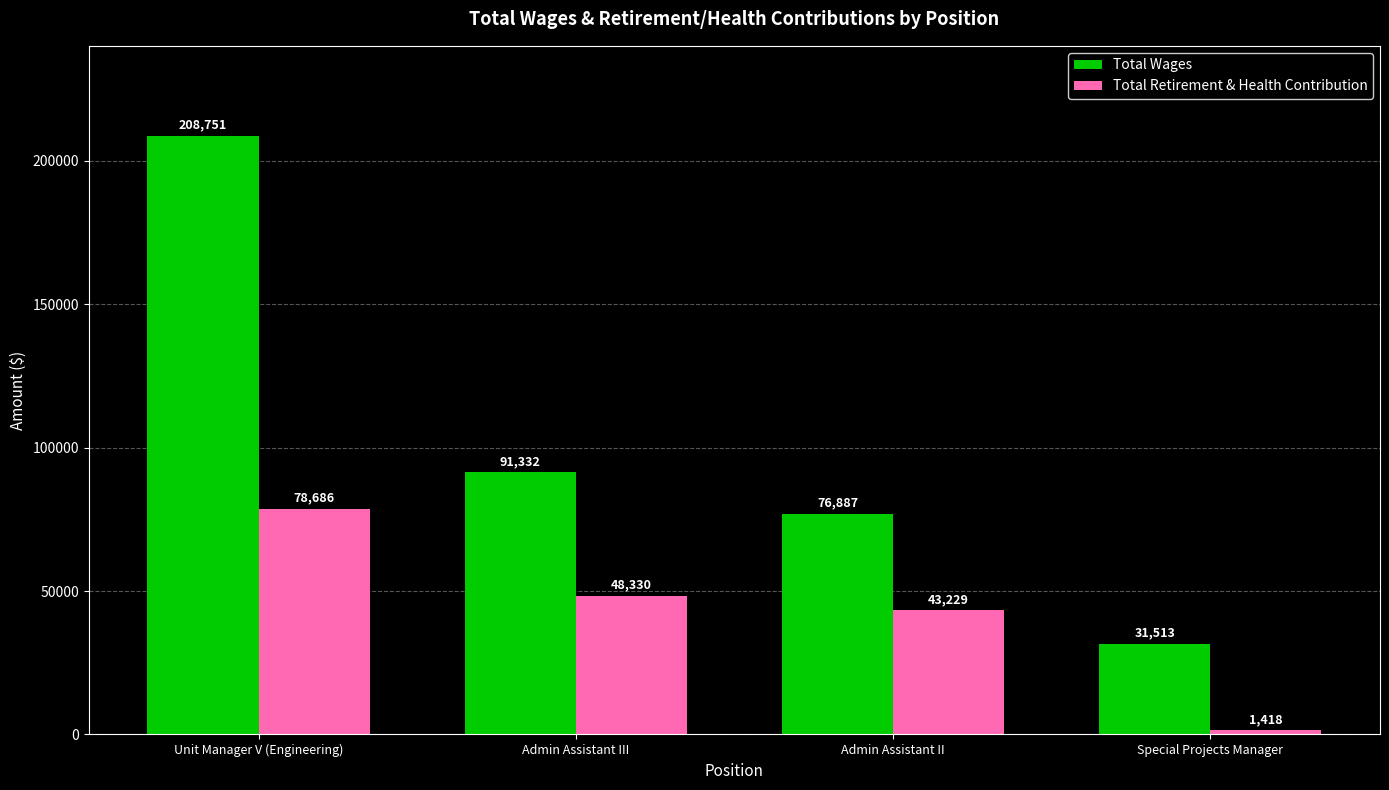

At which label does Total Wages first exceed 91332?

Unit Manager V (Engineering)